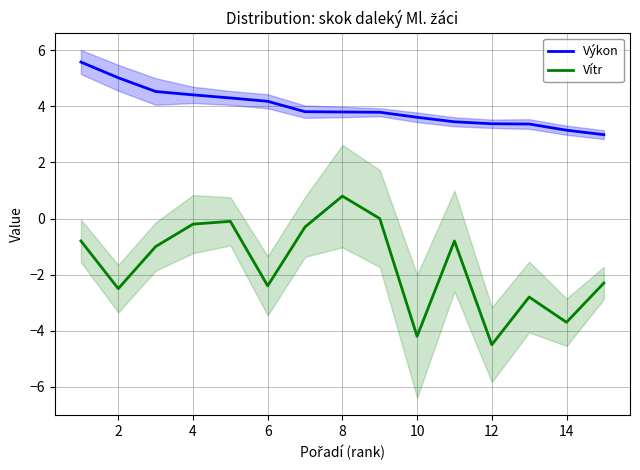

Where is the first local minimum for Vítr?

2